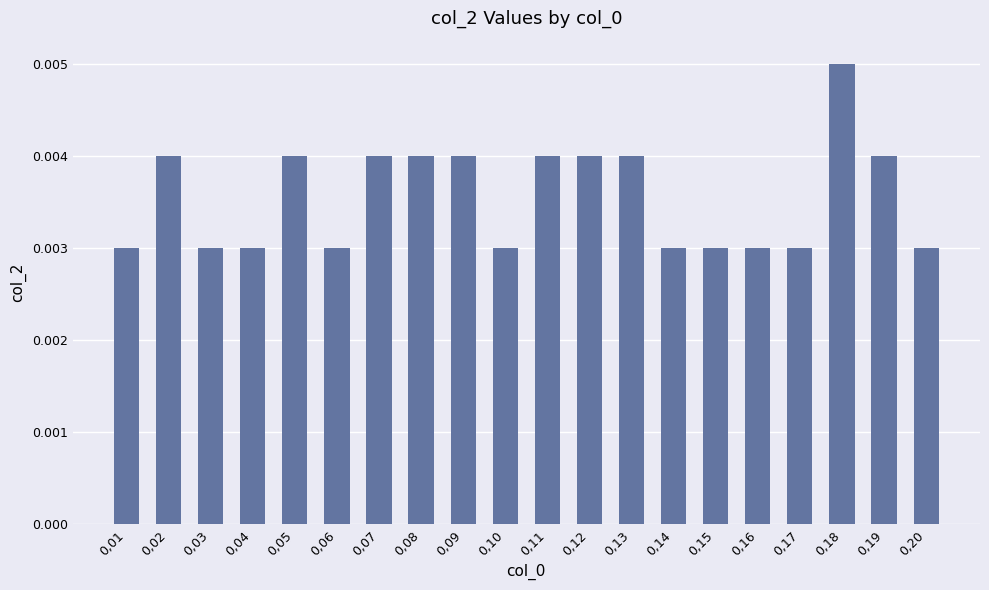

At which category does the chart reach its peak across all series?

0,18